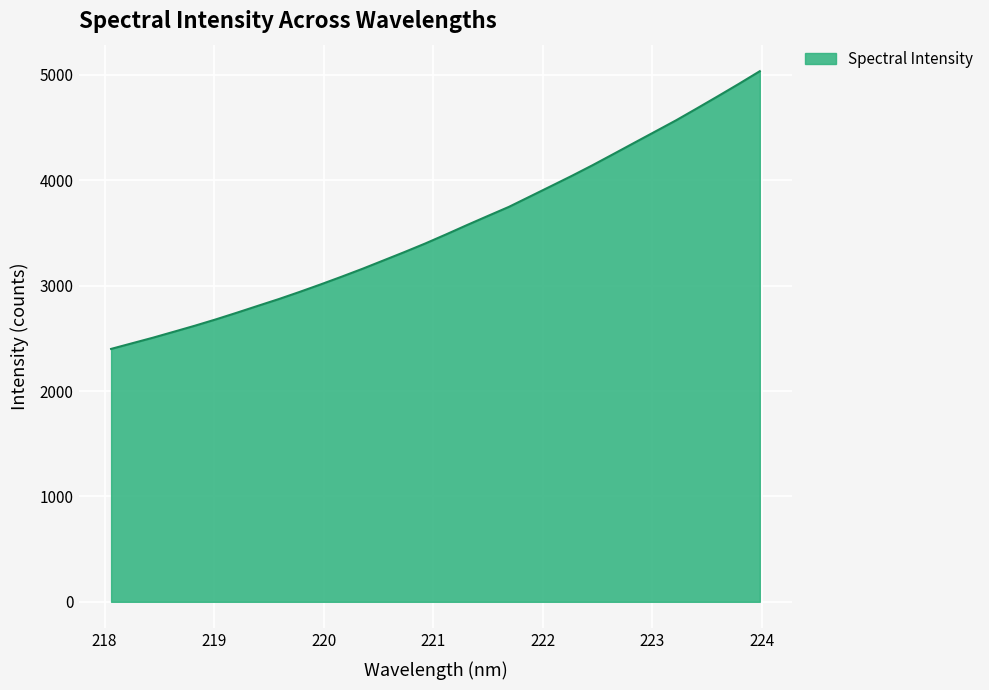

What is the smallest value displayed?

2399.4